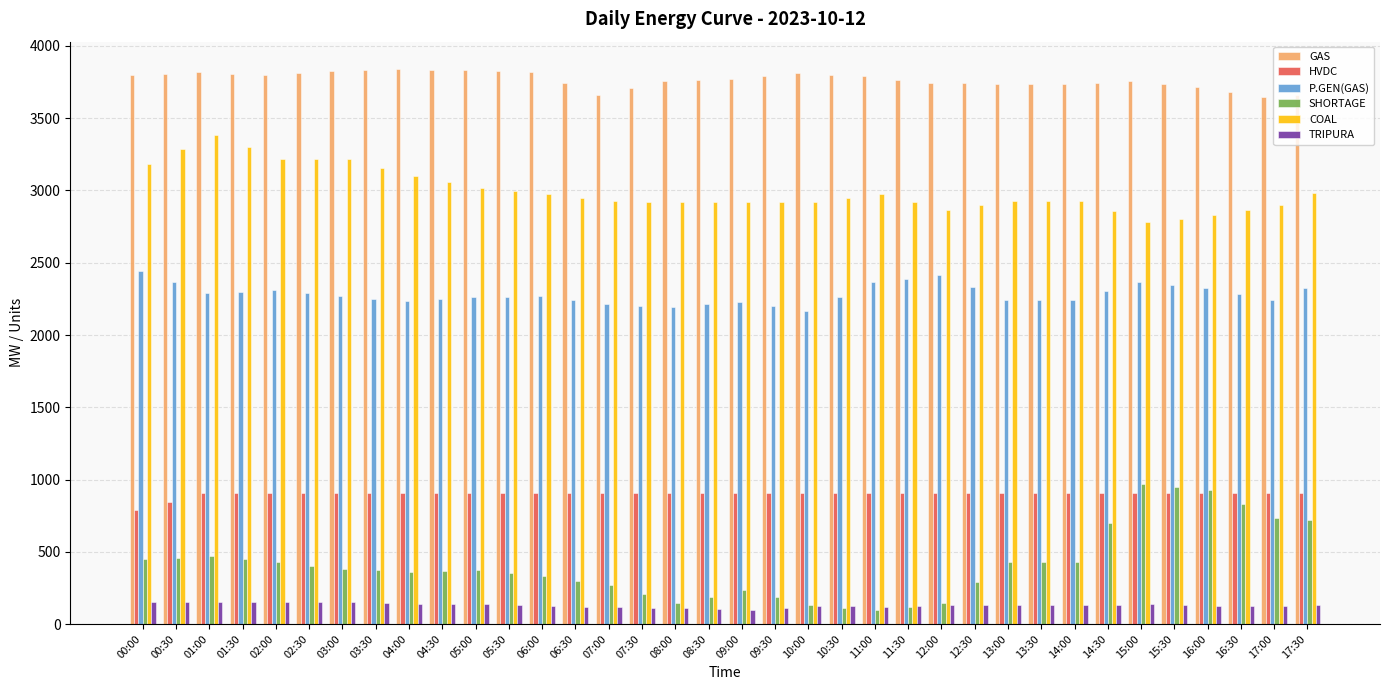

What are all the series names shown in the legend?

GAS, HVDC, P.GEN(GAS), SHORTAGE, COAL, TRIPURA